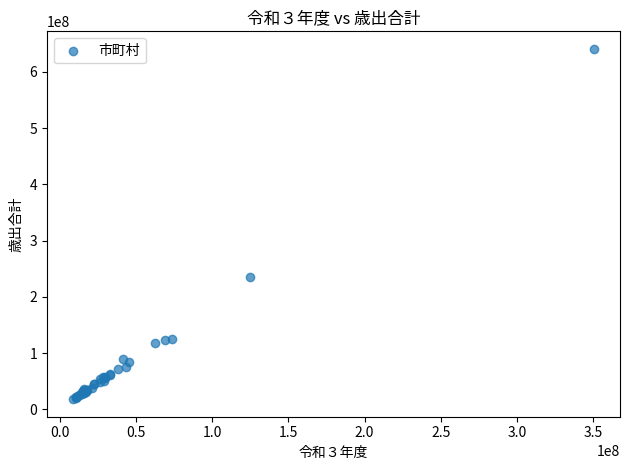

What Y value in the scatter plot is closest to 329534918?

235191410